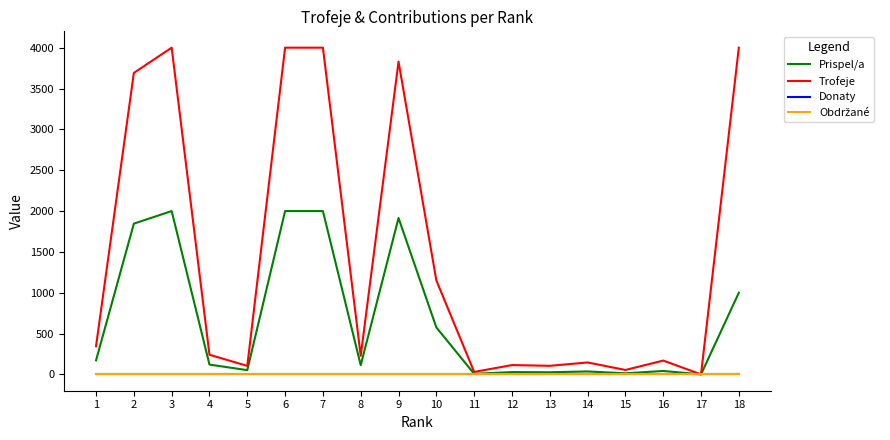

Is this an area chart (filled region under the line)?

No